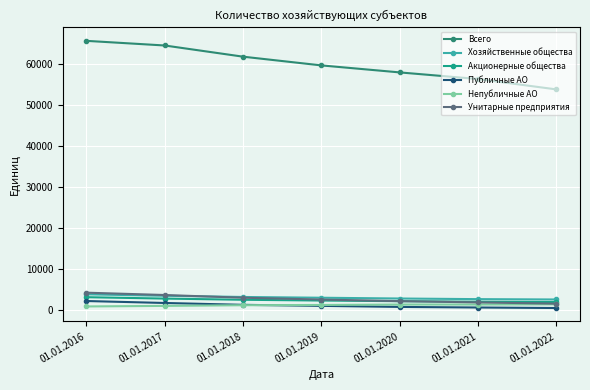

Between 01.01.2016 and 01.01.2021, which series saw the biggest shift?

Всего